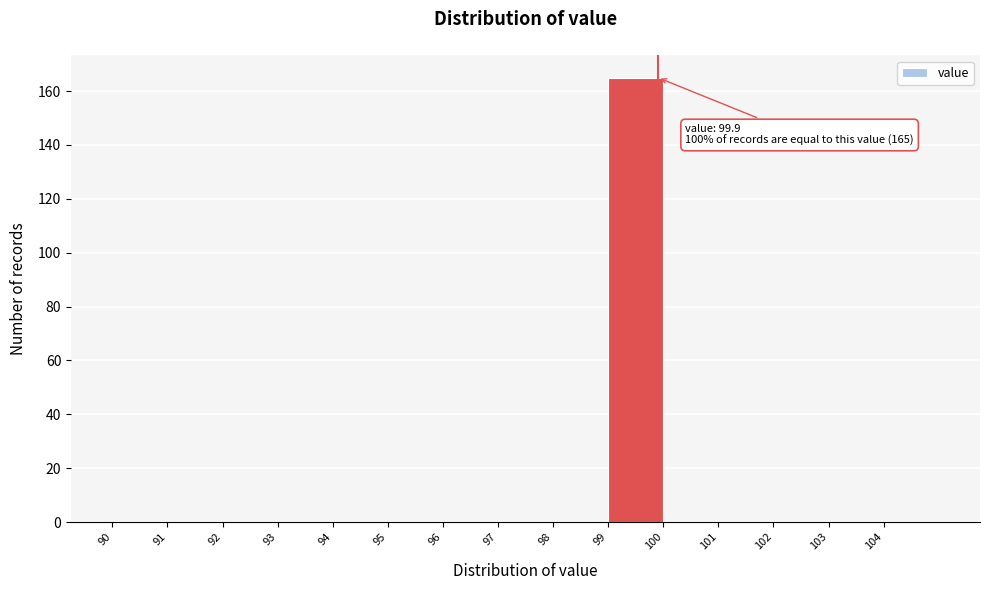

Which range on the x-axis has the tallest bar?

99 to 100